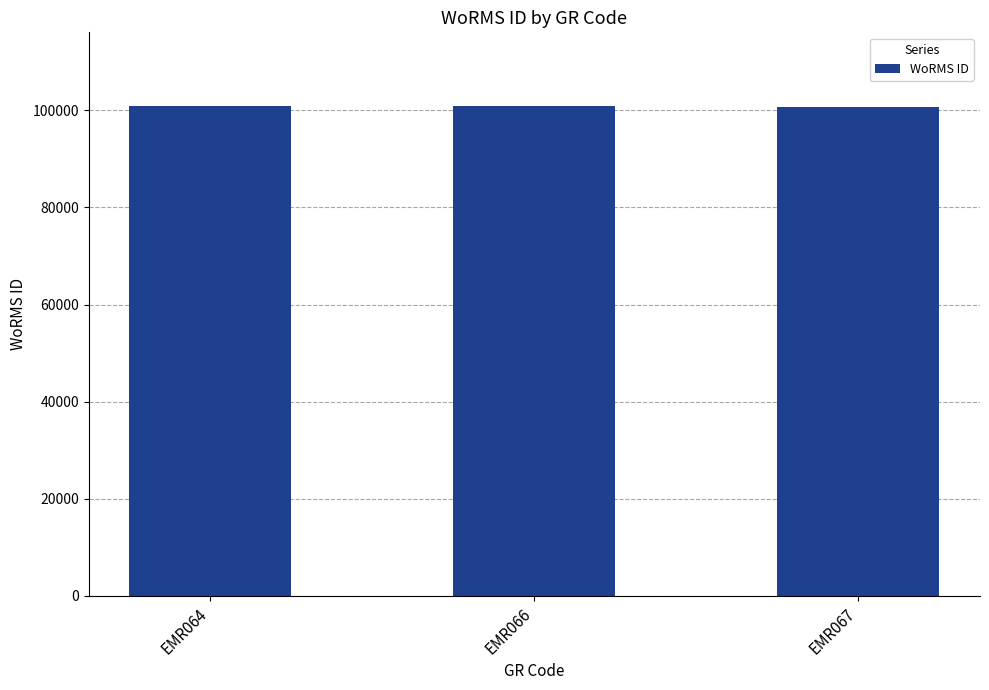

What is the value of the 1st bar from the left?

100931